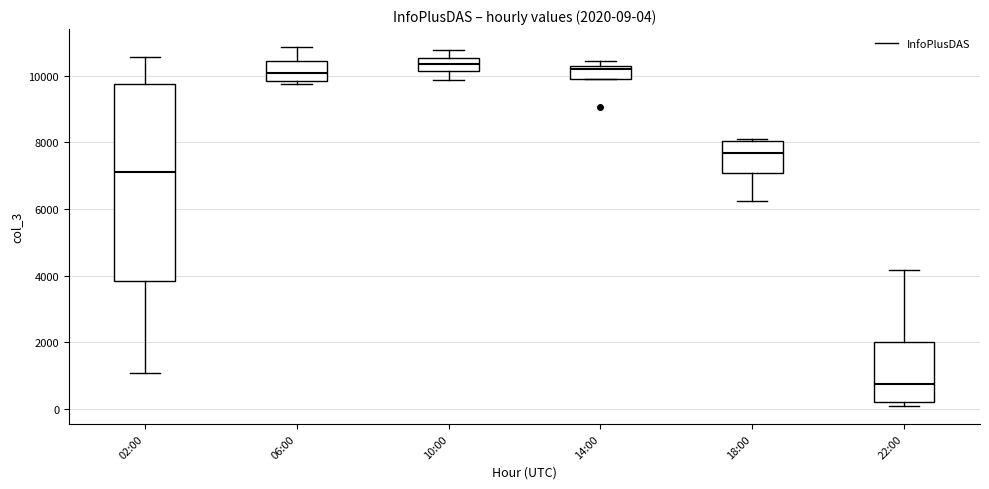

Comparing the boxes themselves (not the whiskers), which one is the tallest?

02:00